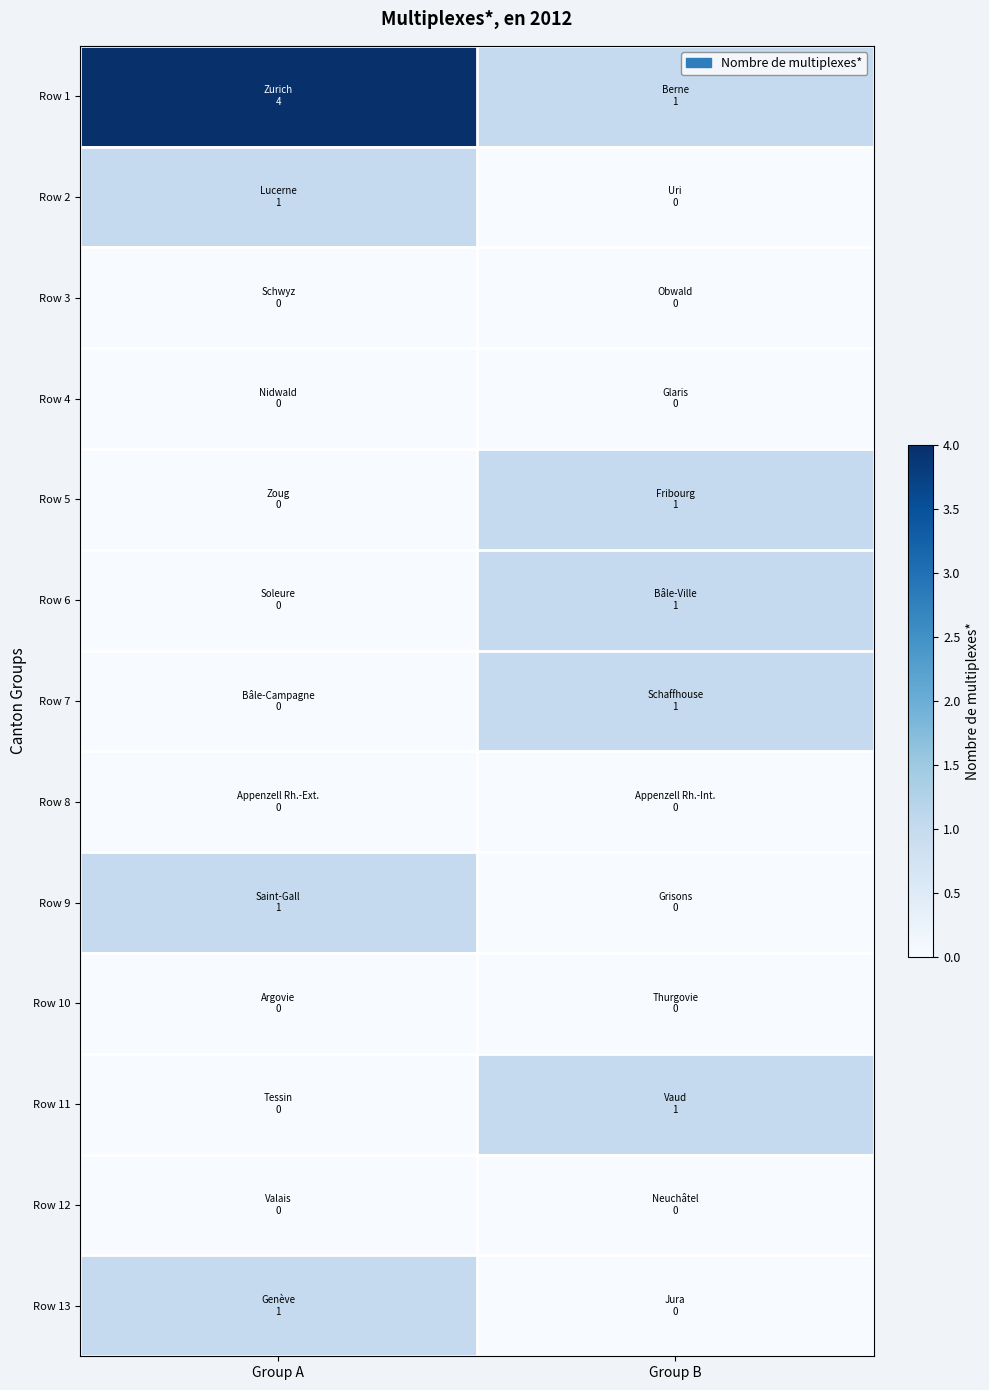

Reading left to right, transcribe all the data shown in this chart.

Row 1: Group A=4	Group B=1
Row 2: Group A=1	Group B=0
Row 3: Group A=0	Group B=0
Row 4: Group A=0	Group B=0
Row 5: Group A=0	Group B=1
Row 6: Group A=0	Group B=1
Row 7: Group A=0	Group B=1
Row 8: Group A=0	Group B=0
Row 9: Group A=1	Group B=0
Row 10: Group A=0	Group B=0
Row 11: Group A=0	Group B=1
Row 12: Group A=0	Group B=0
Row 13: Group A=1	Group B=0